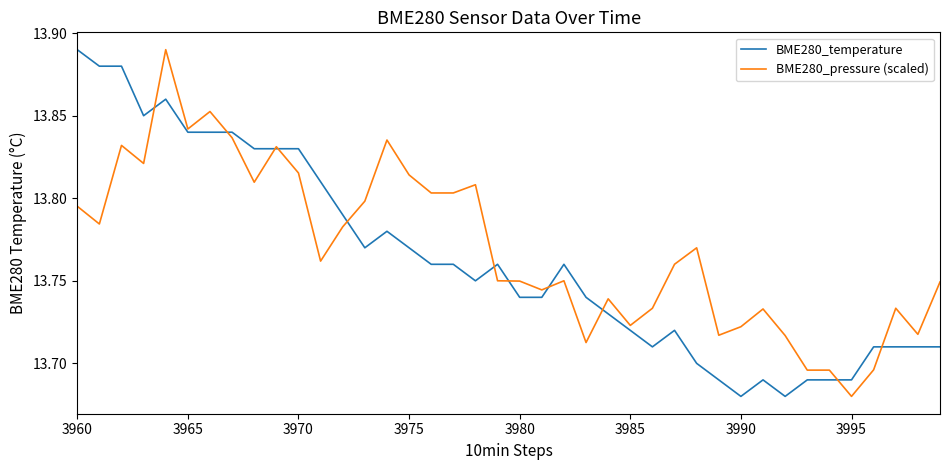

At which label is BME280_pressure (scaled) closest to 13?

3995